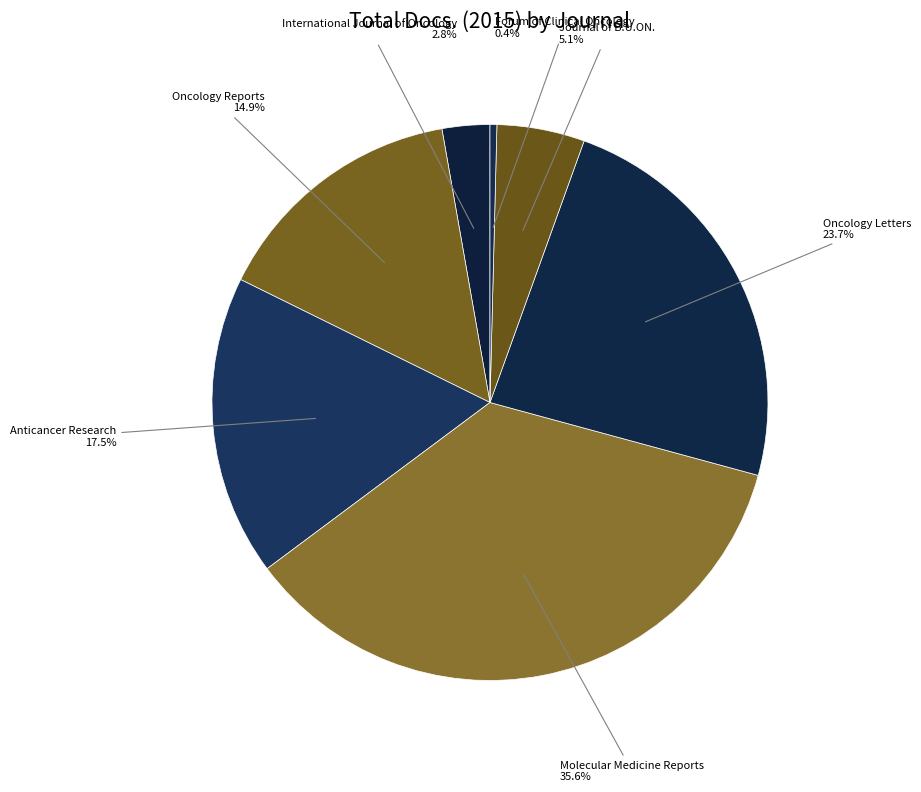

How many segments does this pie chart have?

7